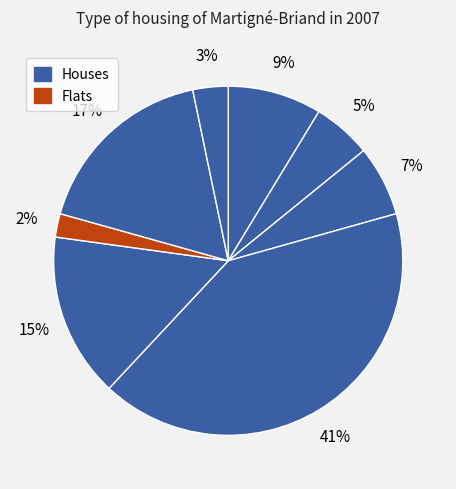

How many segments does this pie chart have?

8